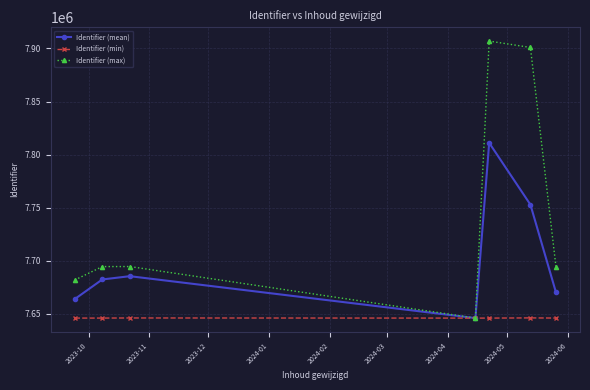

Which series has the largest range (max minus min)?

Identifier (max)